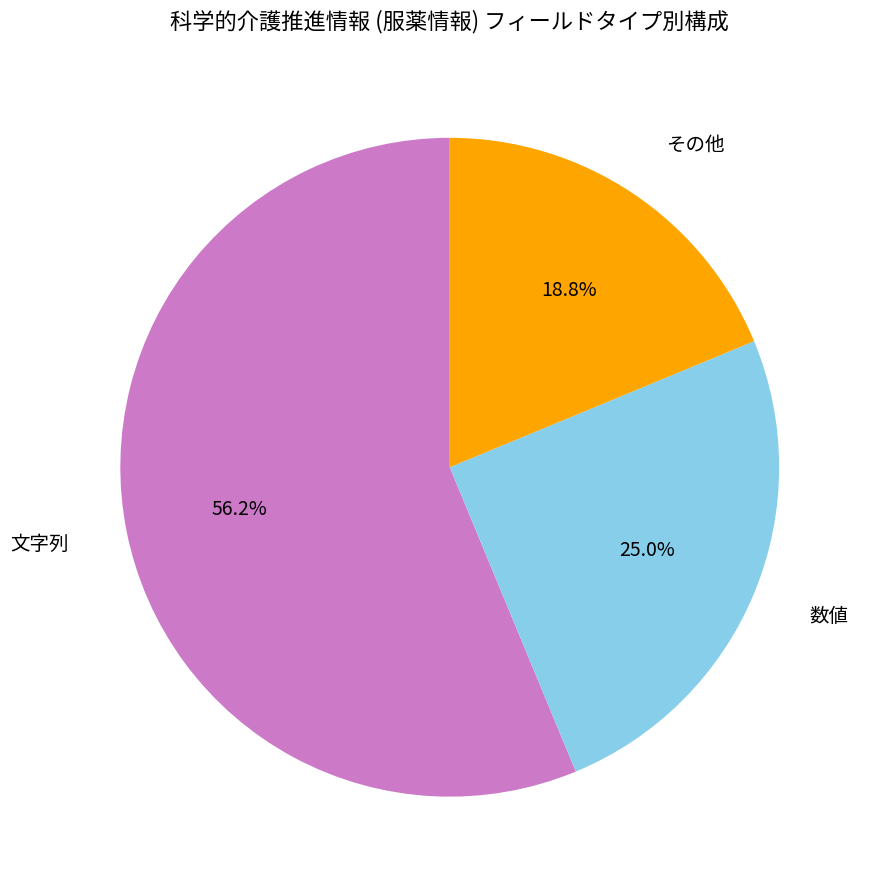

How many slices are in this pie chart?

3